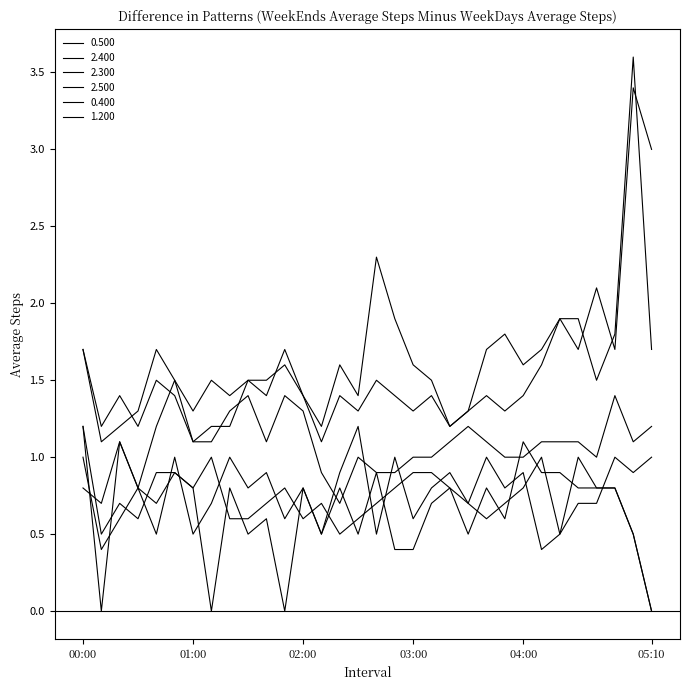

Which series ends up on top after the final intersection of 2.400 and 1.200?

1.200